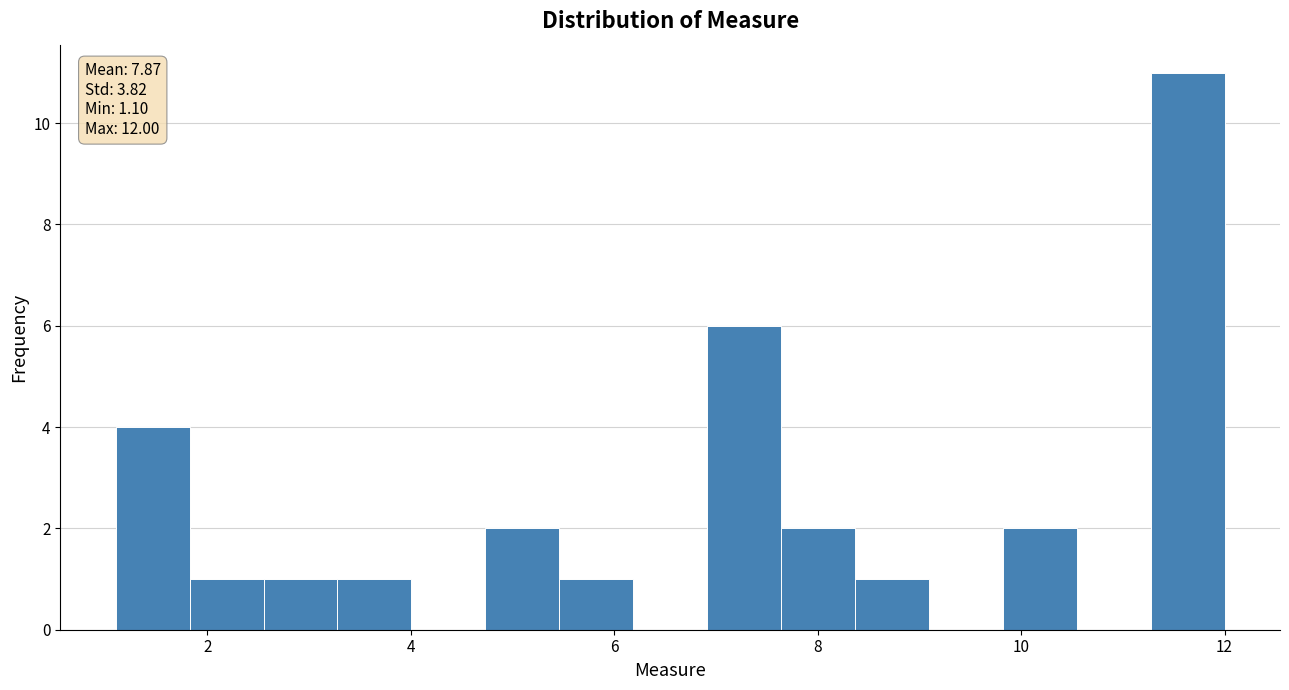

Around what value on the x-axis is the tallest bar? Give the approximate position of its centre, as read against the axis.

11.6